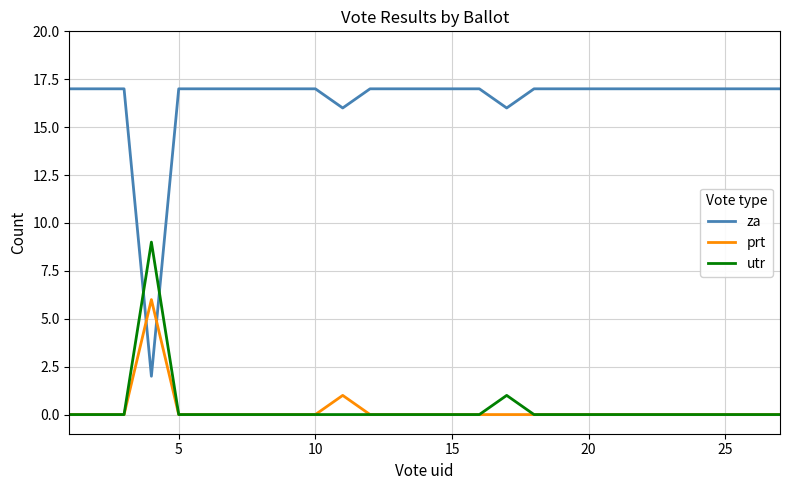

What is the maximum value shown in the chart?

17